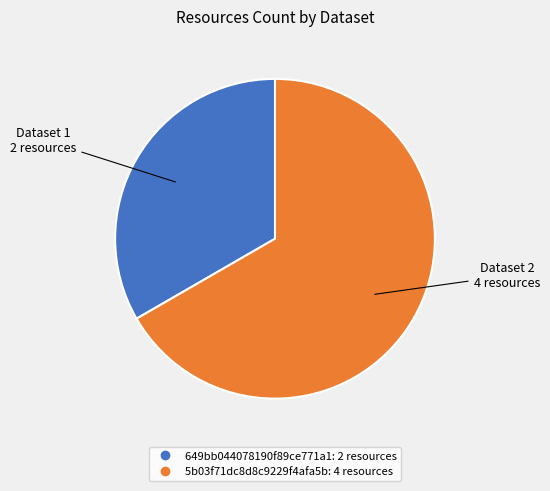

Which category has the smallest portion of the pie?

649bb044078190f89ce771a1